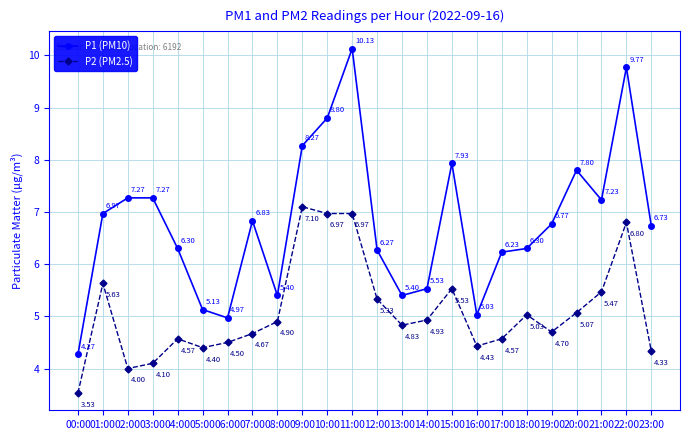

At which category does the chart reach its minimum across all series?

00:00